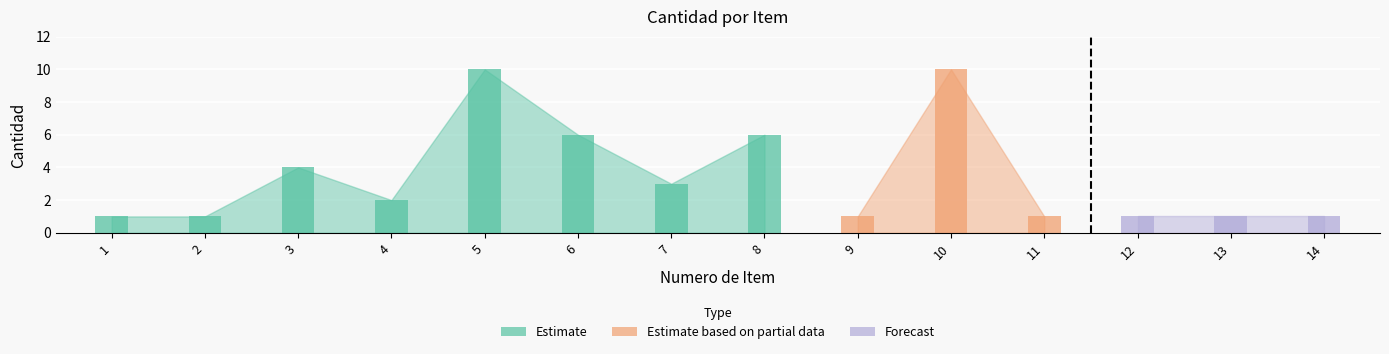

How many bars are there in total?

14